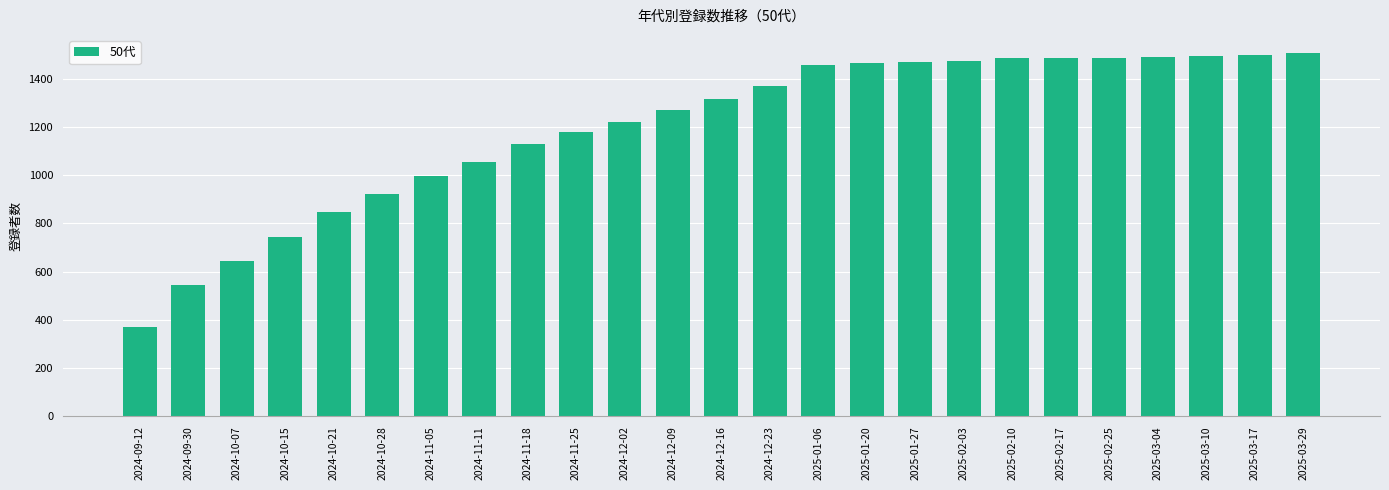

Read the value at 2024-12-16, to the nearest 10.

1320